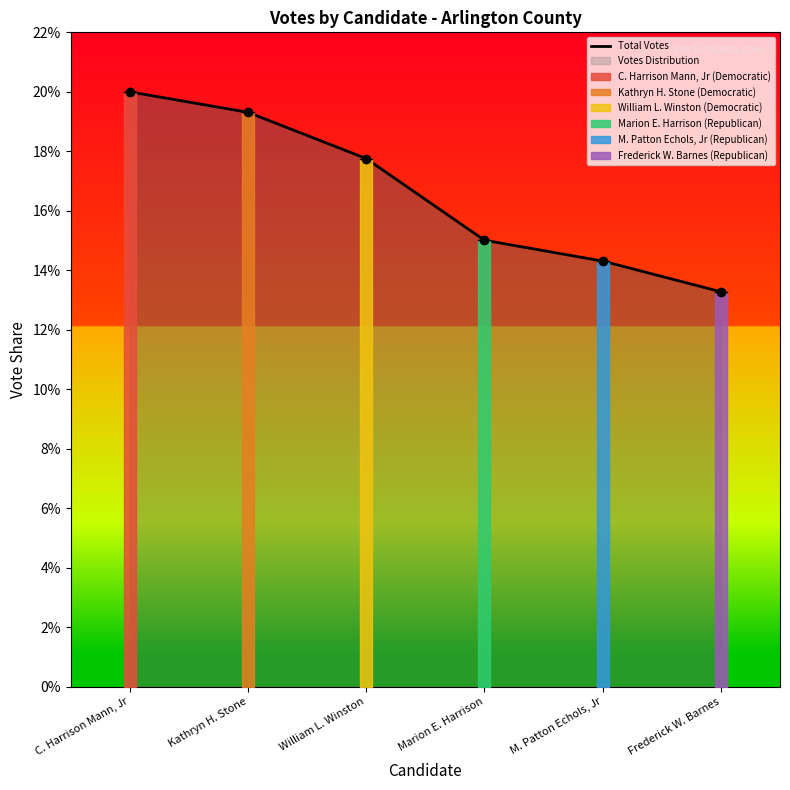

True or false: there are more than 1 points higher than both neighbors.

False